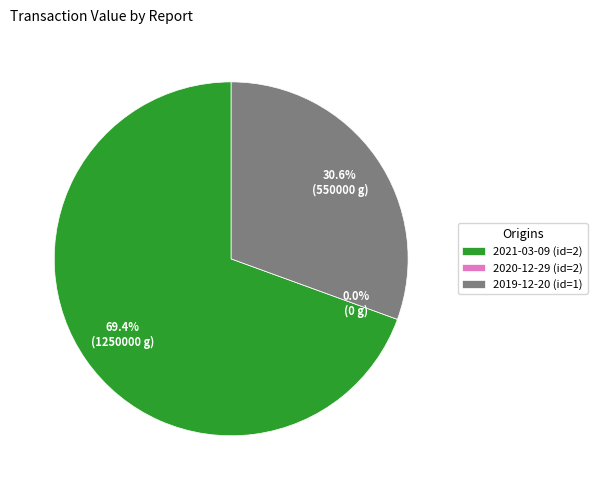

To the nearest percent, what is the combined percentage of 2019 (rptOwnerDetailsId=1) and 2020 (rptOwnerDetailsId=2)?

31%